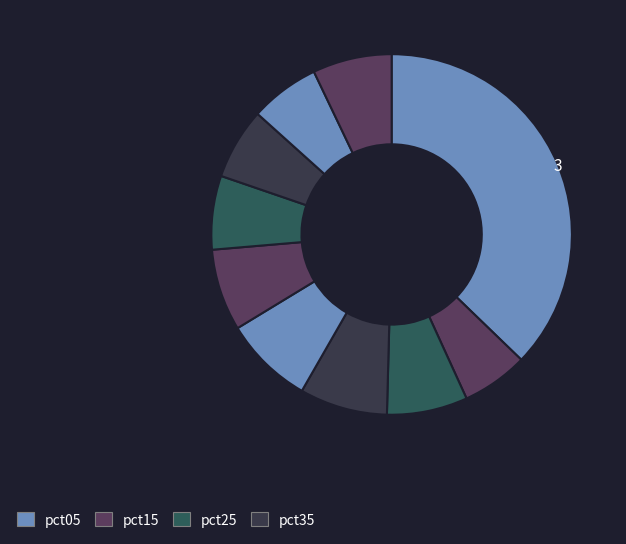

How many slices are in this pie chart?

10